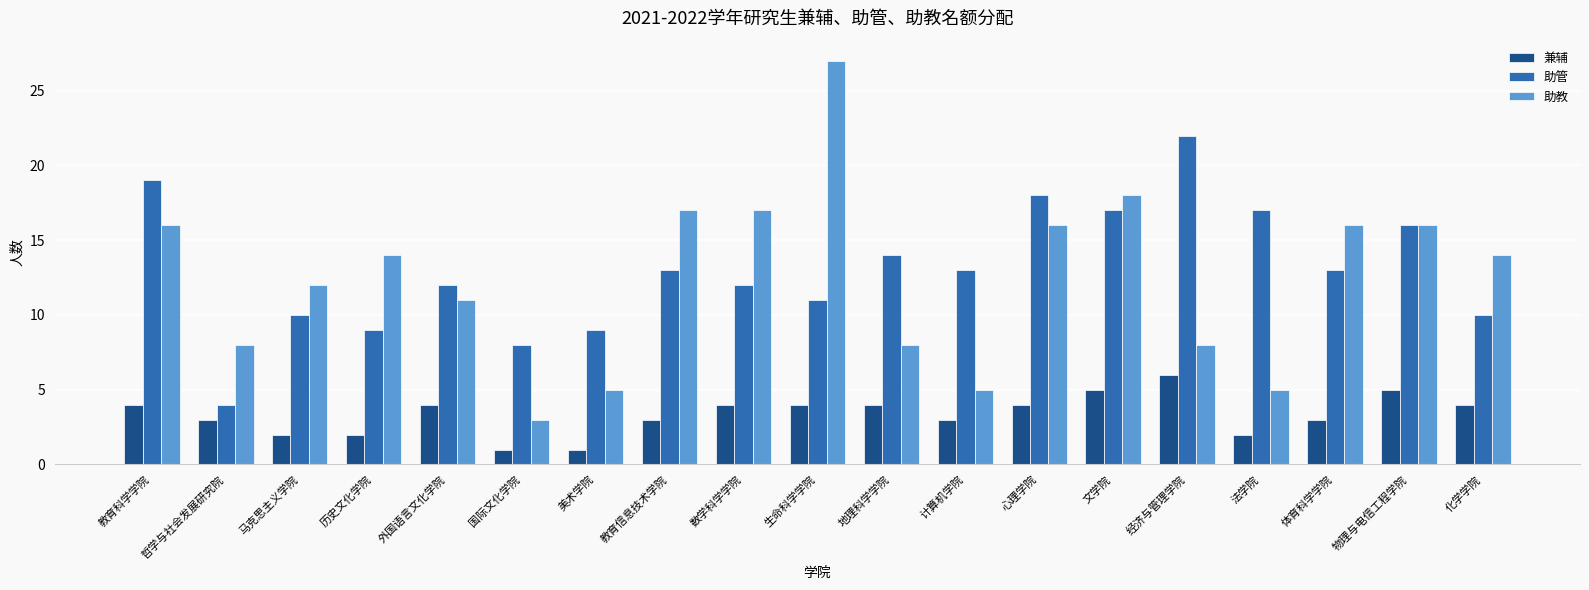

List the series in order of their peak value, lowest first.

兼辅, 助管, 助教